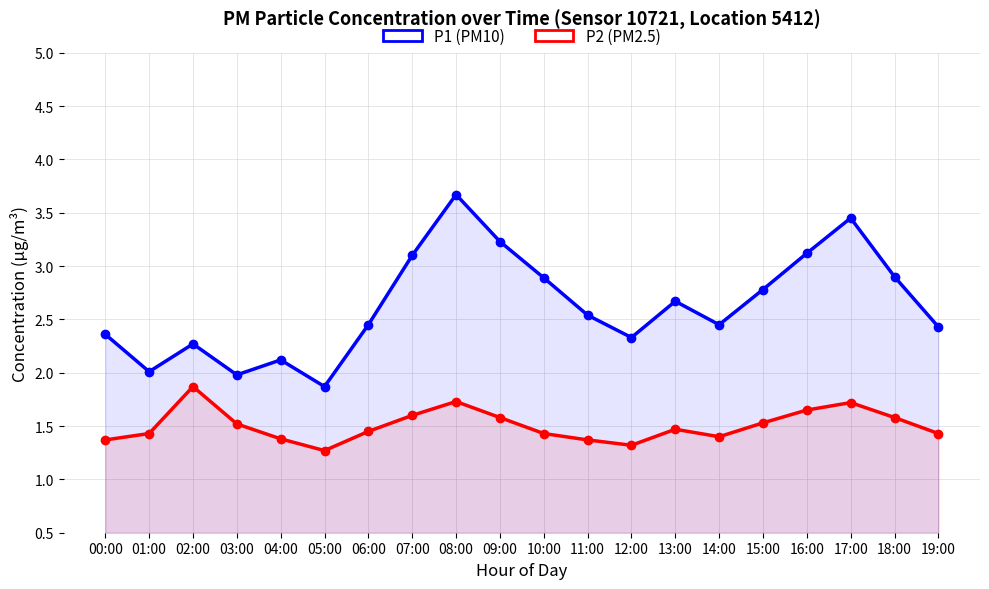

Is the value of P1 (PM10) at 07:00 greater than the value of P2 (PM2.5) at 01:00?

Yes